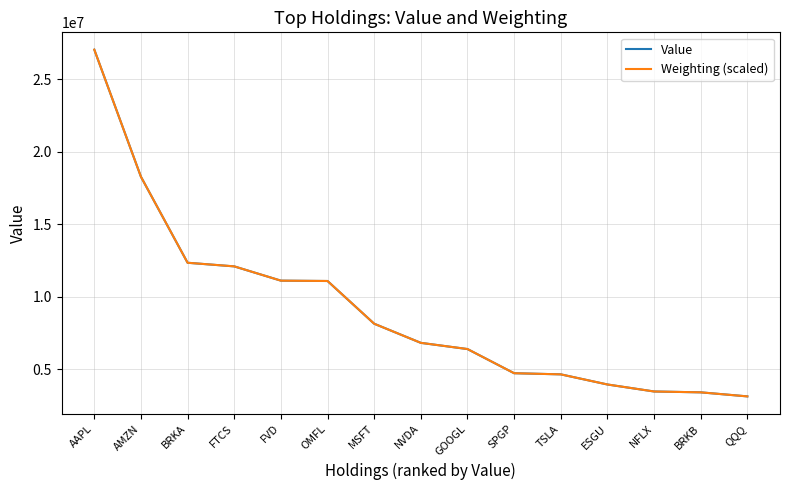

At which category does the chart reach its peak across all series?

AAPL